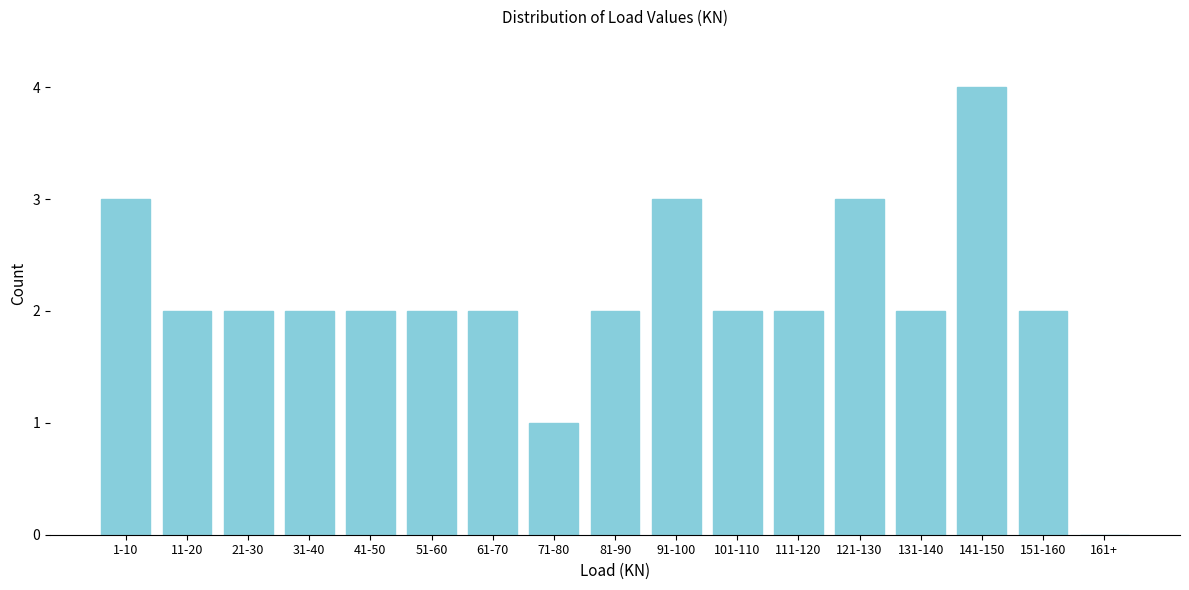

Reading right to left, transcribe all the data shown in this chart.

161+=0	151-160=2	141-150=4	131-140=2	121-130=3	111-120=2	101-110=2	91-100=3	81-90=2	71-80=1	61-70=2	51-60=2	41-50=2	31-40=2	21-30=2	11-20=2	1-10=3